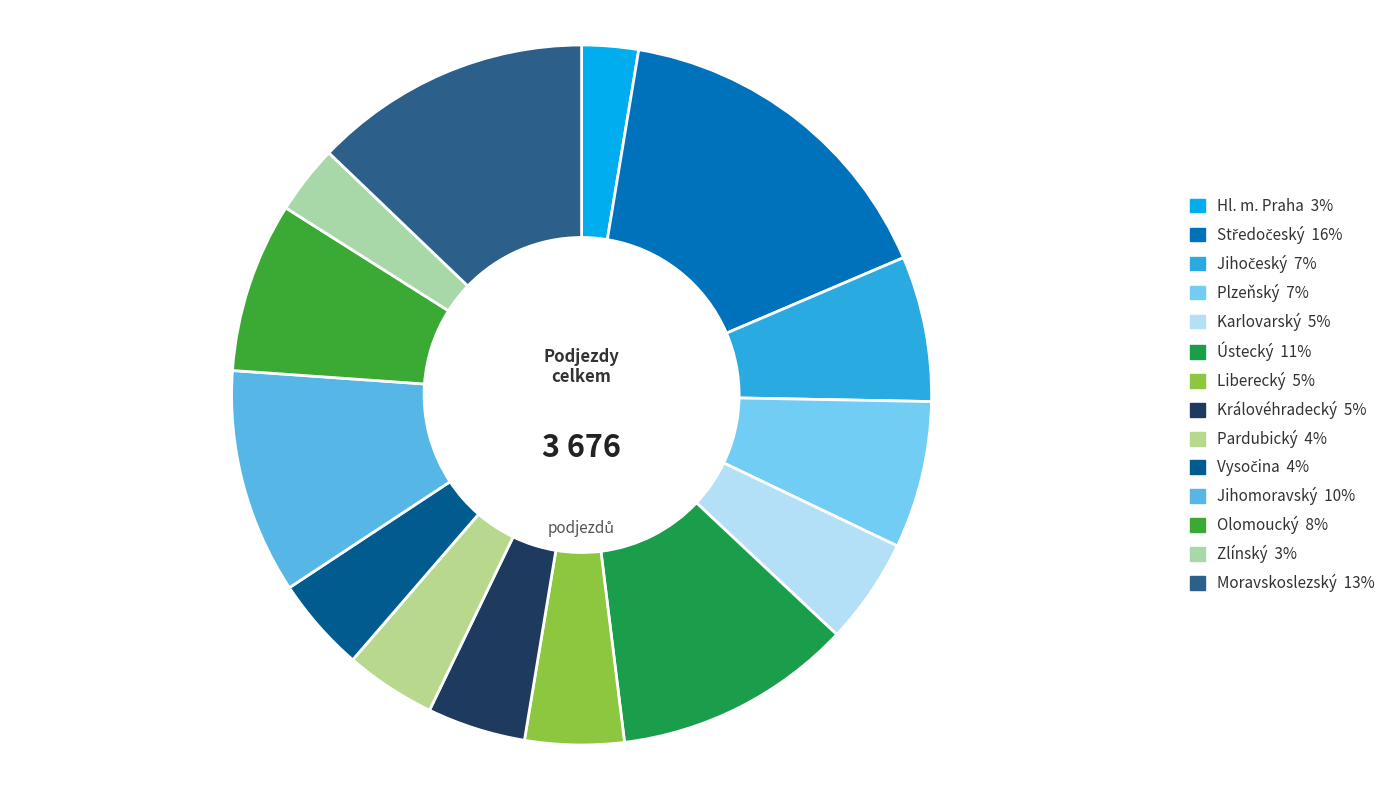

To the nearest percent, what portion does Moravskoslezský represent?

13%